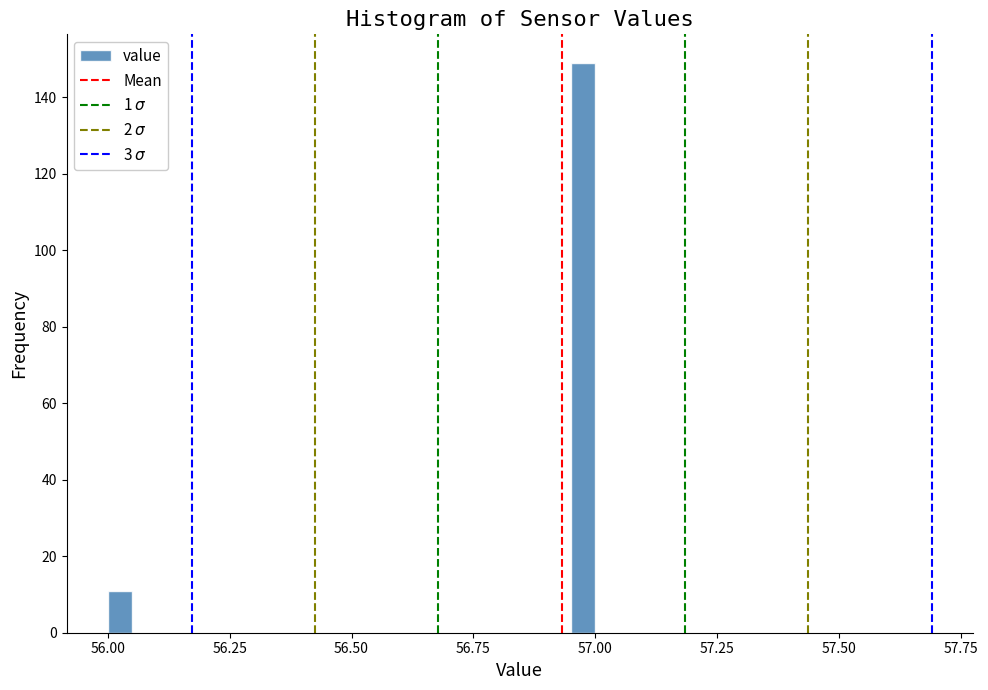

Around what value on the x-axis is the tallest bar? Give the approximate position of its centre, as read against the axis.

57.00